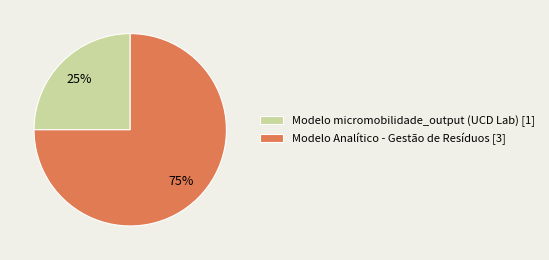

Is Modelo micromobilidade_output (UCD Lab) [1] the majority of the pie?

No